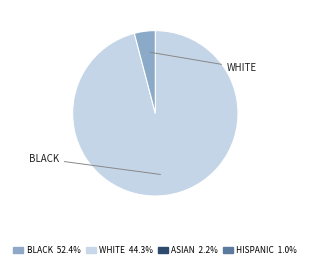

Is there a majority slice in this chart?

Yes